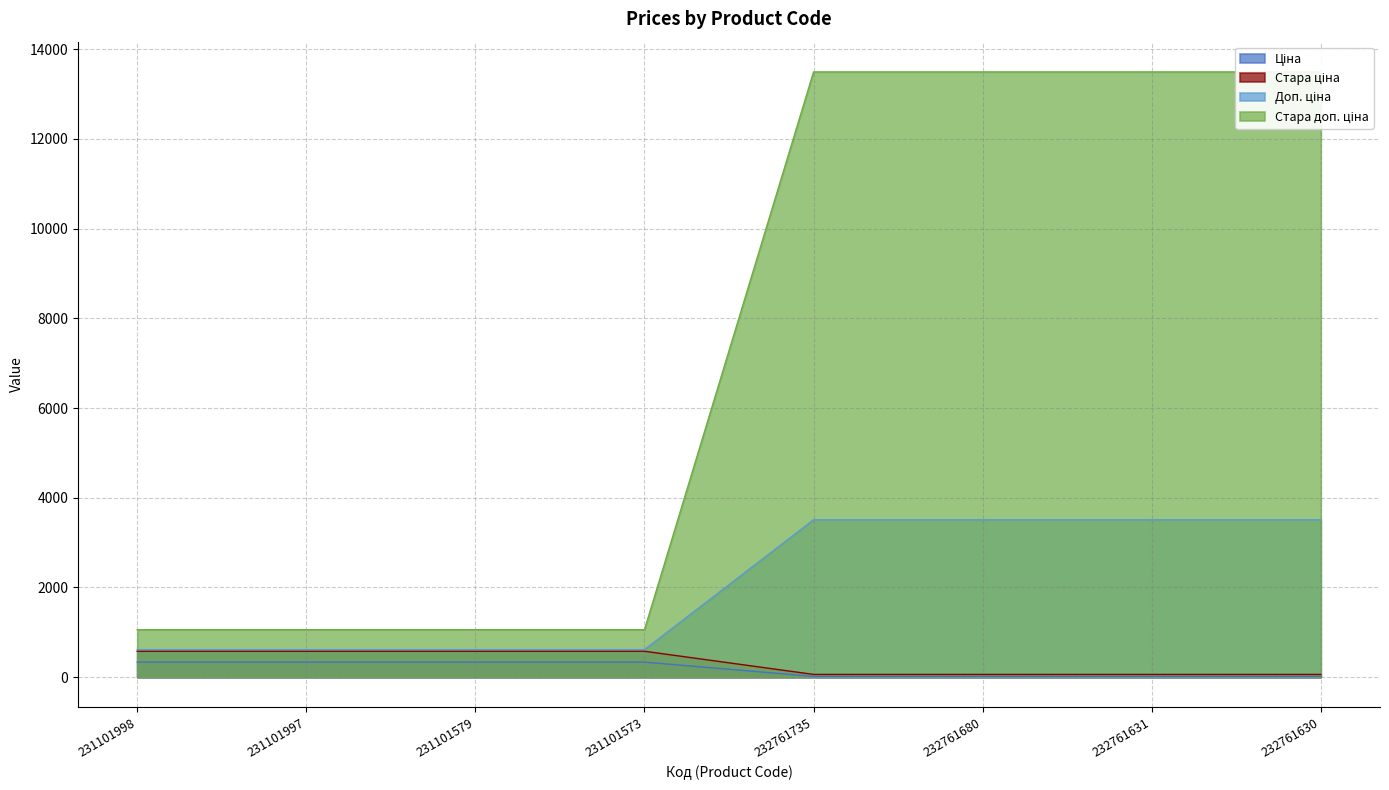

What position from the right is 232761735?

4